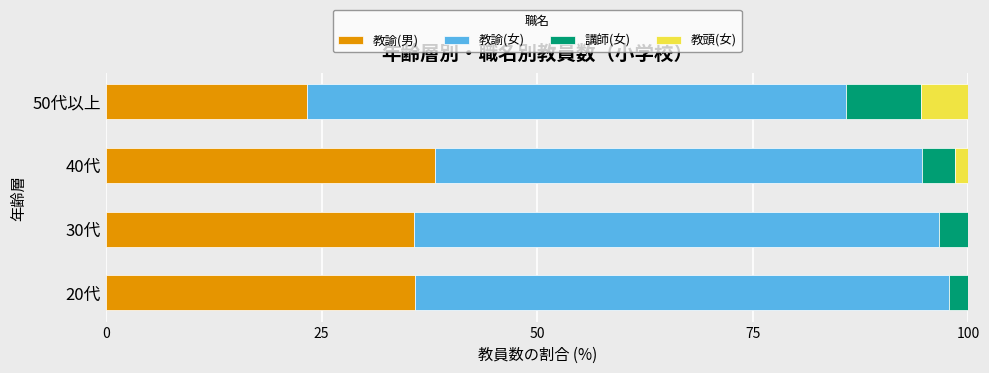

What is the total value across all series at 50代以上?

100.0